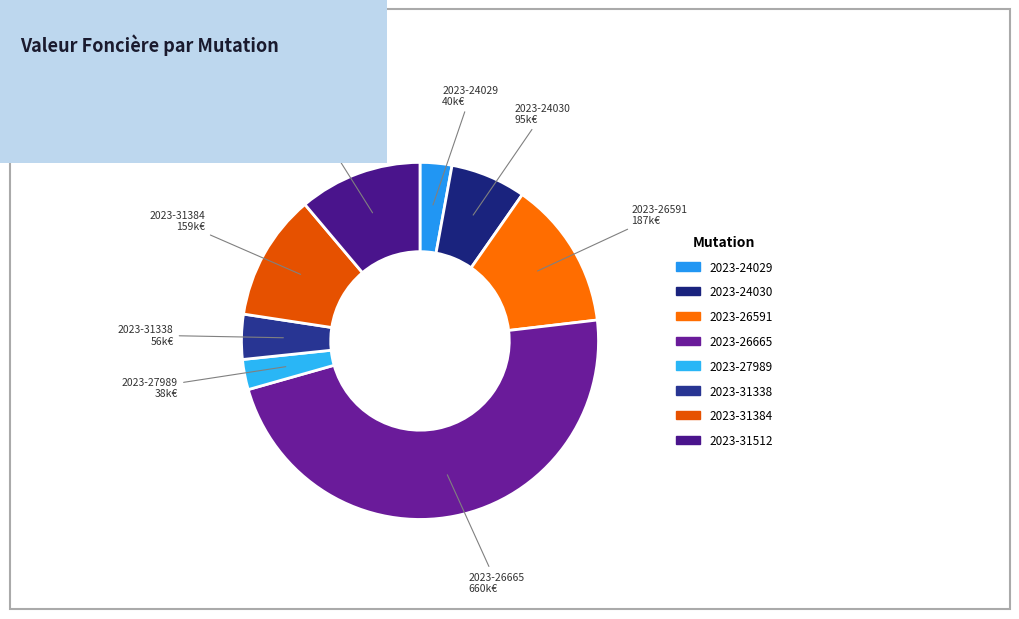

Which has a higher value, 2023-31512 or 2023-24030?

2023-31512